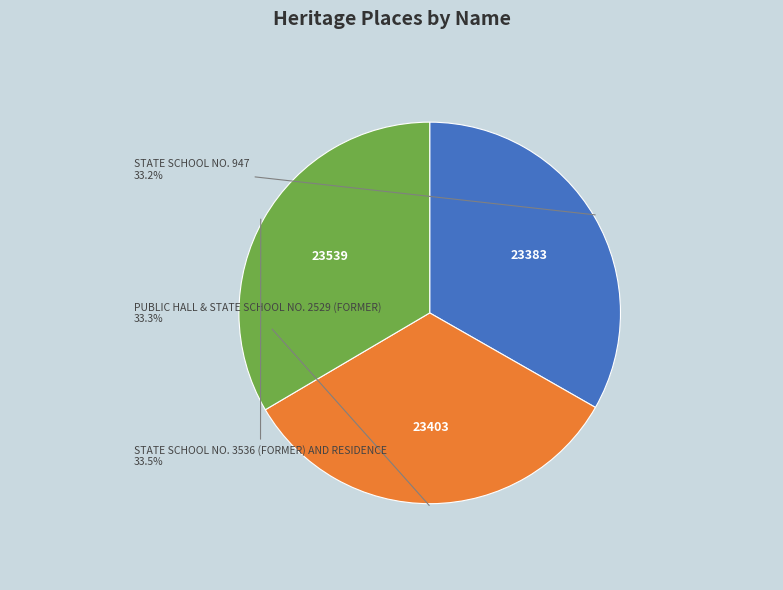

Is there any slice that represents more than half of the pie?

No